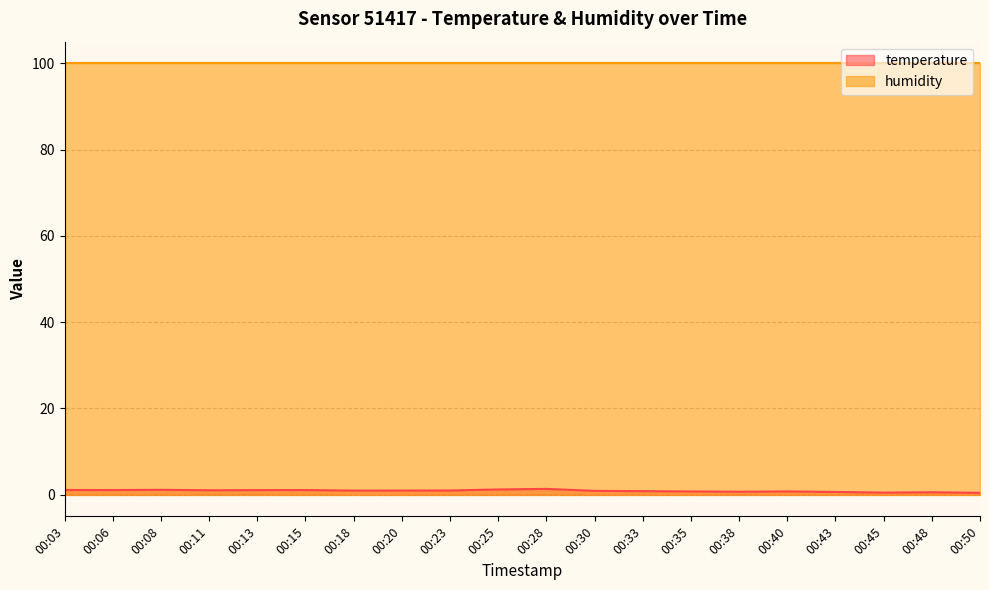

What is the difference between the maximum and minimum values?

0.9